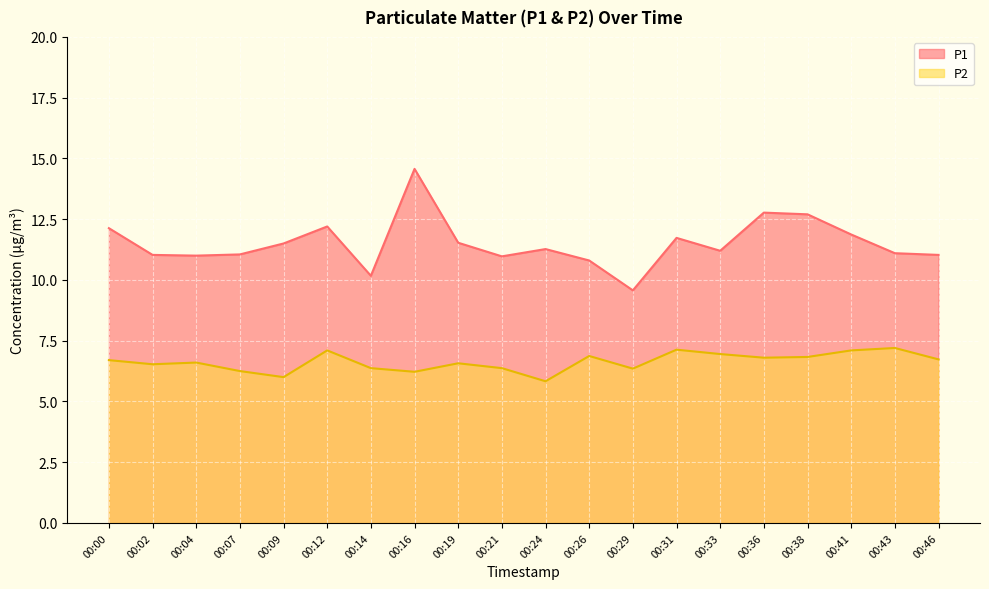

Reading left to right, extract all data points from this chart.

P1: 00:00=12.1	00:02=11.0	00:04=11.0	00:07=11.1	00:09=11.5	00:12=12.2	00:14=10.2	00:16=14.6	00:19=11.5	00:21=11.0	00:24=11.3	00:26=10.8	00:29=9.6	00:31=11.7	00:33=11.2	00:36=12.8	00:38=12.7	00:41=11.9	00:43=11.1	00:46=11.0
P2: 00:00=6.7	00:02=6.5	00:04=6.6	00:07=6.2	00:09=6.0	00:12=7.1	00:14=6.4	00:16=6.2	00:19=6.6	00:21=6.4	00:24=5.8	00:26=6.9	00:29=6.3	00:31=7.1	00:33=7.0	00:36=6.8	00:38=6.8	00:41=7.1	00:43=7.2	00:46=6.7